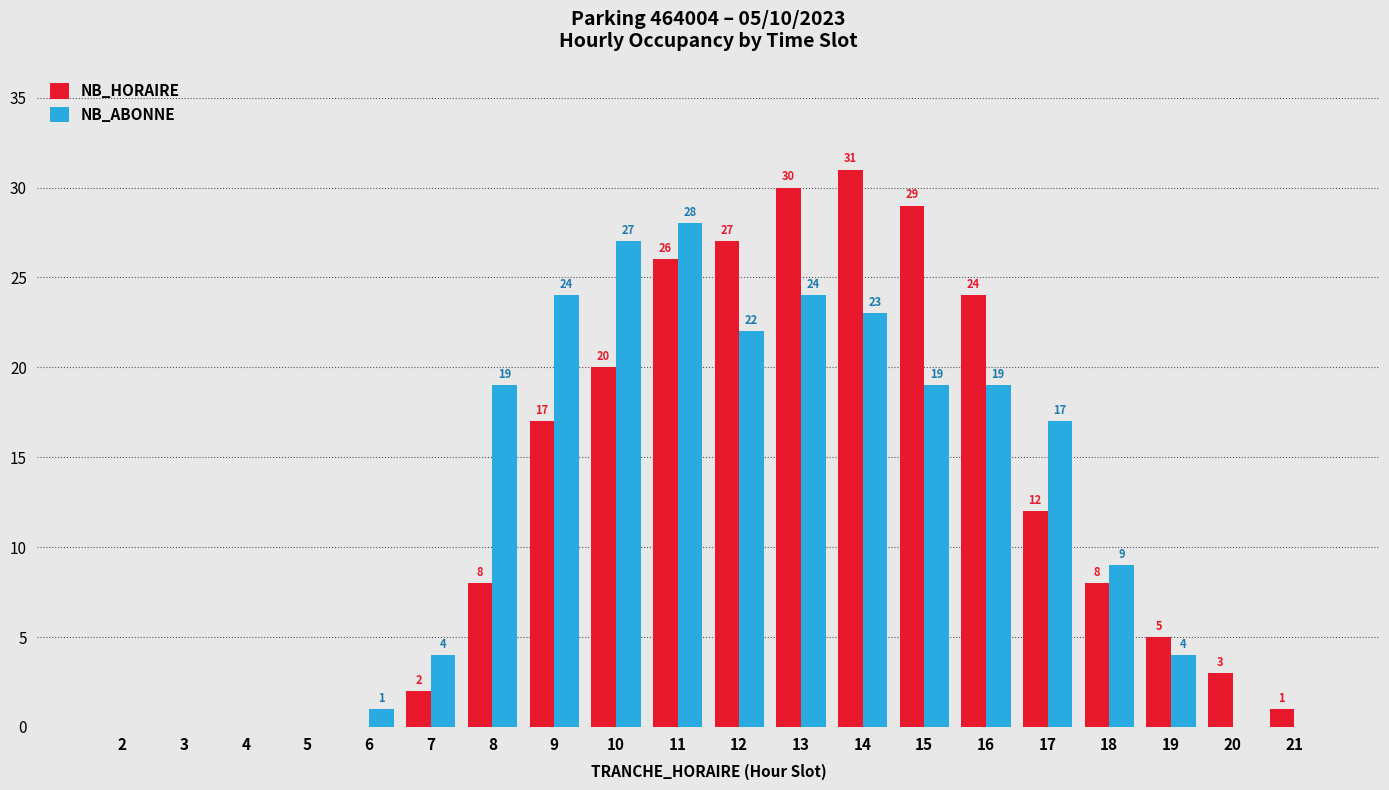

How many values in NB_HORAIRE are above zero?

15